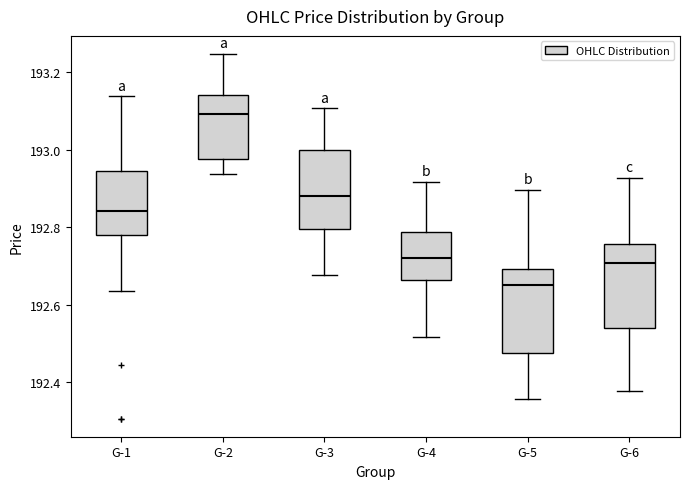

Which box's median line is the highest?

G-2